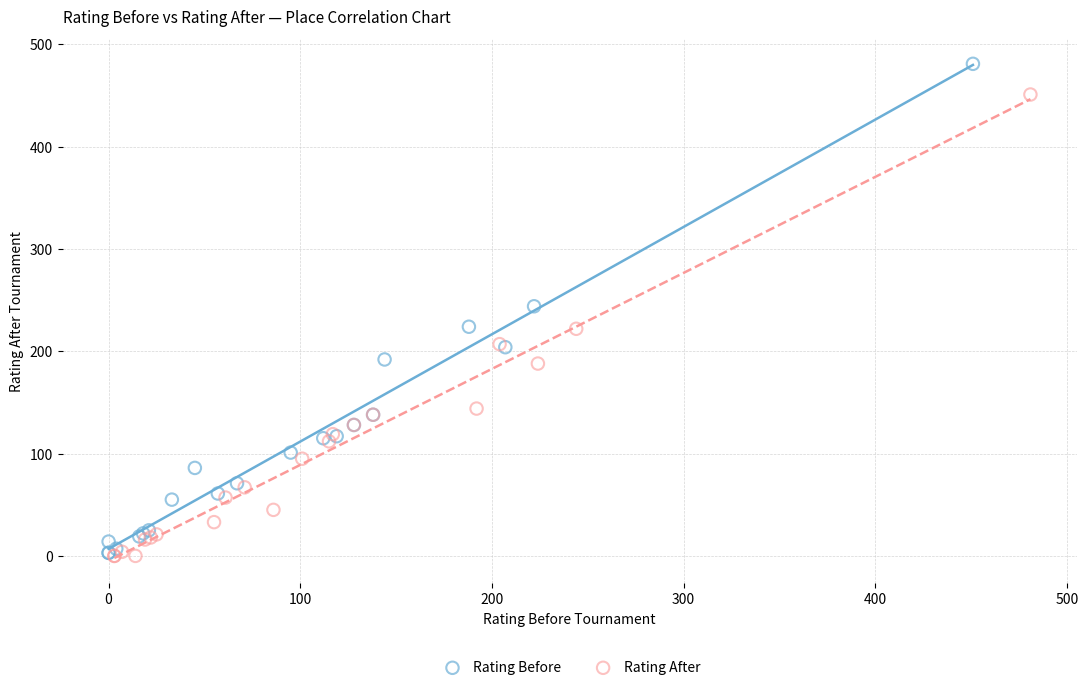

What are all the series names shown in the legend?

Rating Before, Rating After